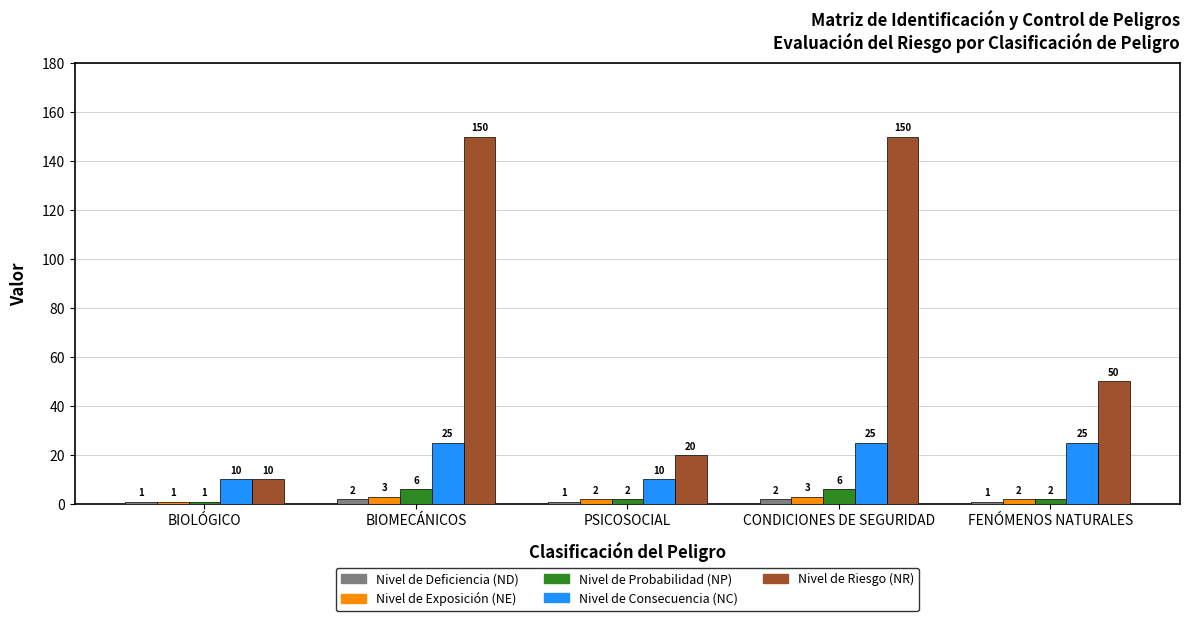

The Nivel de Deficiencia (ND) series shows 1 at BIOLÓGICO. True or false?

True